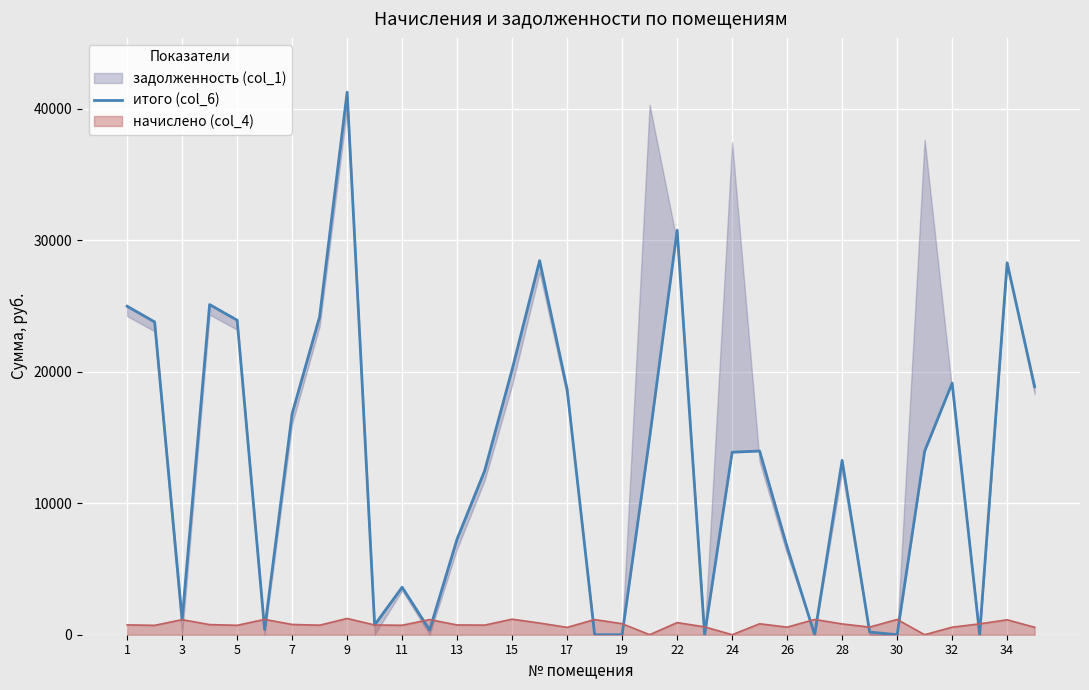

What is the highest value of the начислено (col_4) series?

1237.0